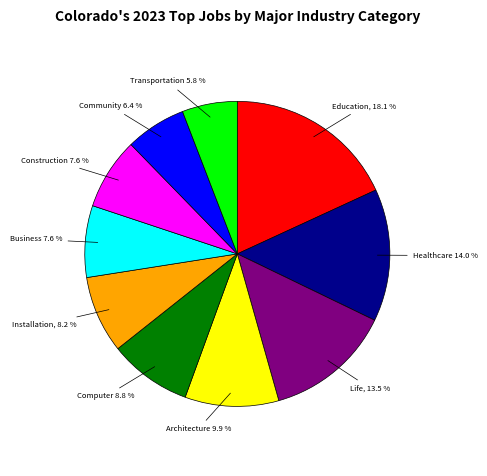

Is there a majority slice in this chart?

No